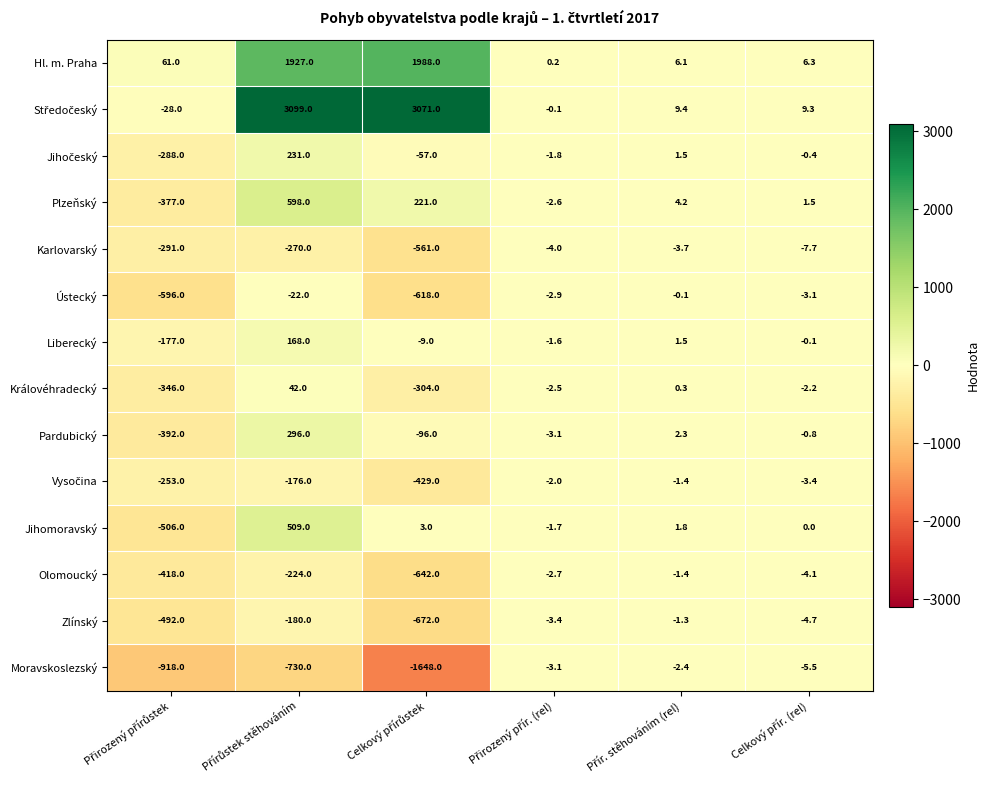

What is the maximum value shown in the chart?

3099.0